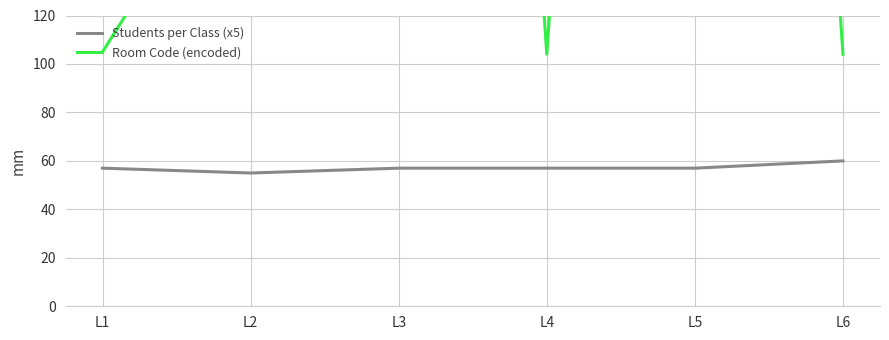

How many data points in Room Code (encoded) are less than 202?

3